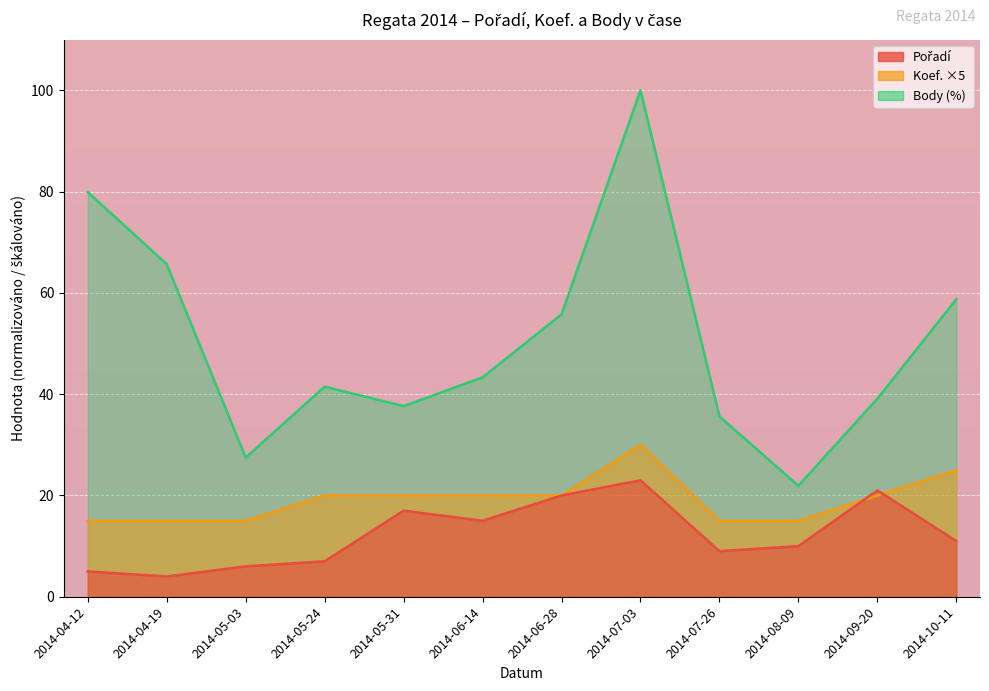

What are all the series names shown in the legend?

Pořadí, Koef., Body